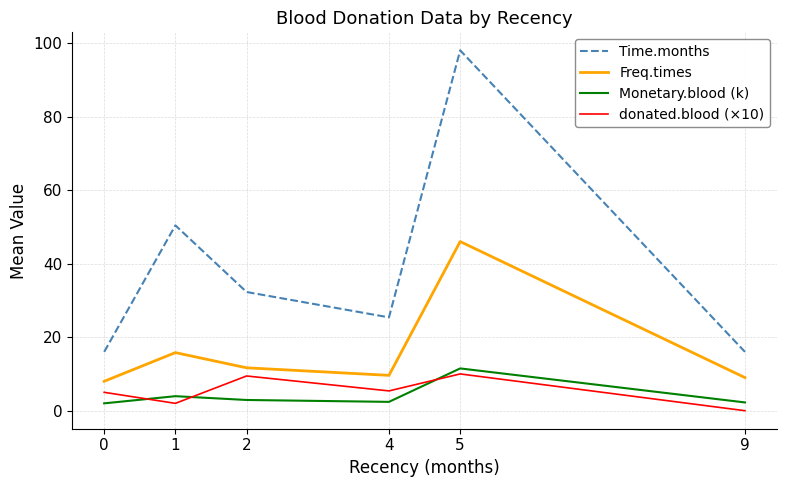

What is the sum of the Time.months values at 0 and 2?

48.3